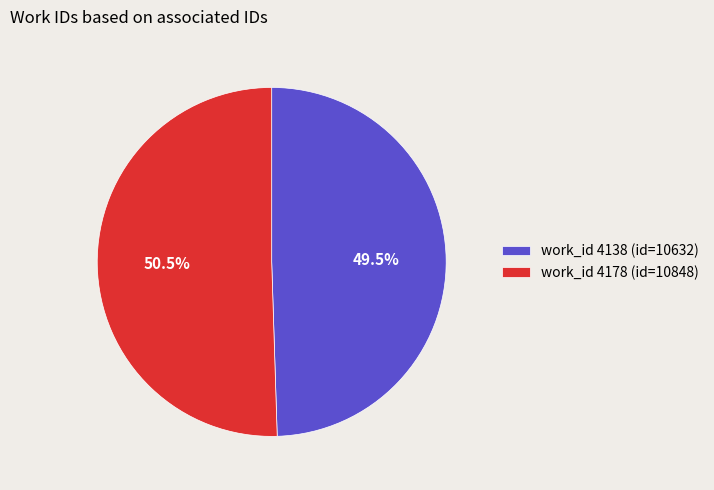

Combined, do work_id 4138 (id=10632) and work_id 4178 (id=10848) account for over 50%?

Yes